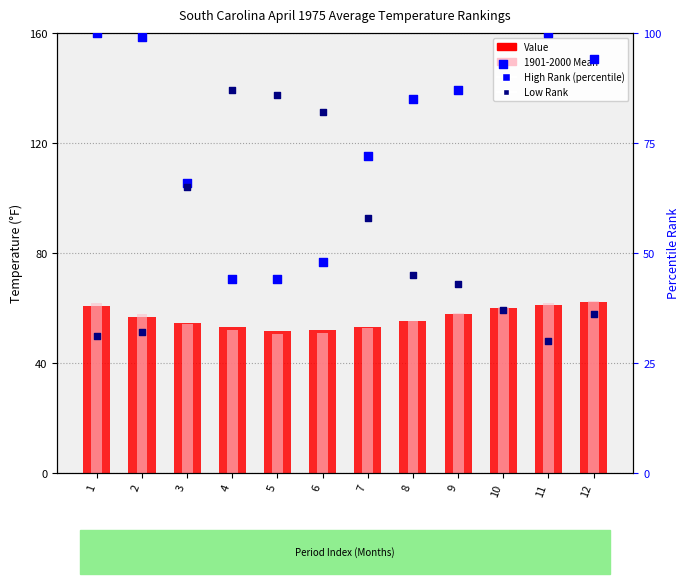

Which series reaches the minimum Y coordinate?

Low Rank